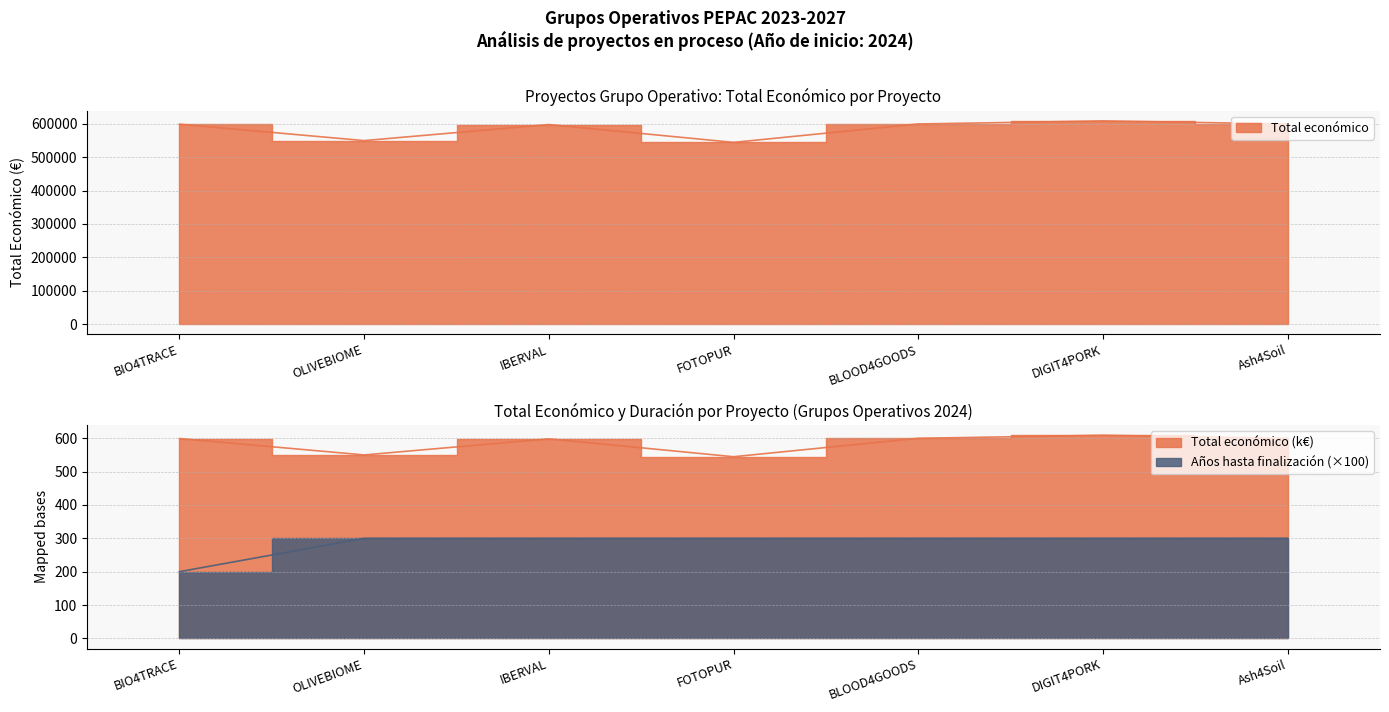

The Año de finalización series shows 532 at IBERVAL. True or false?

False